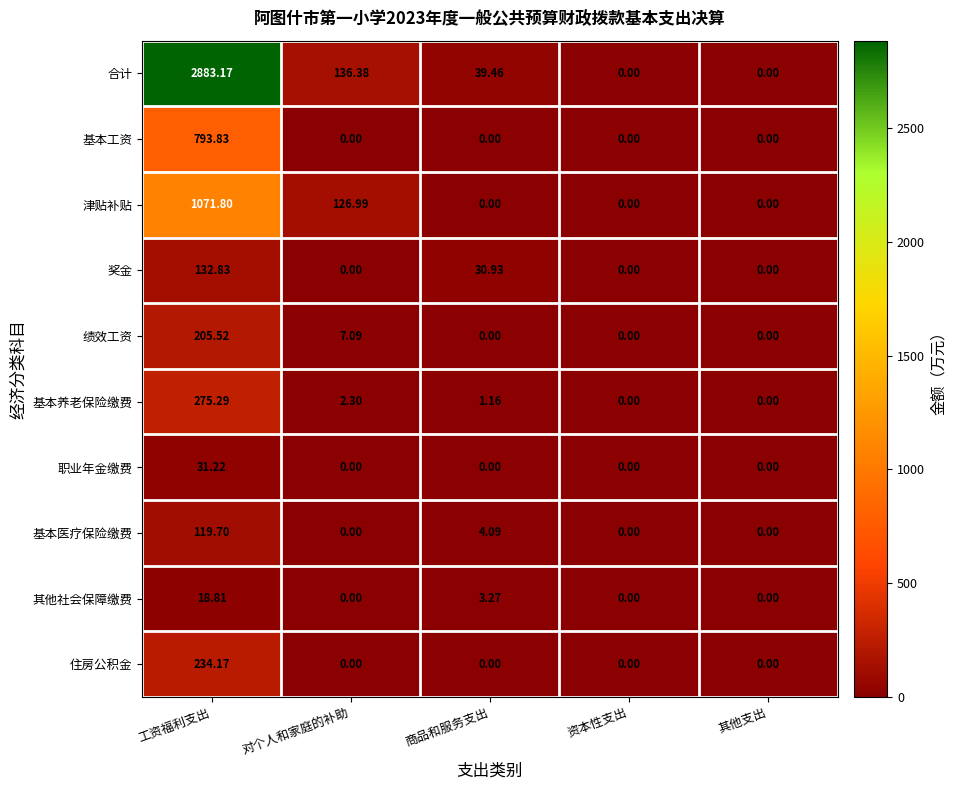

What is the maximum value shown in the chart?

2883.2